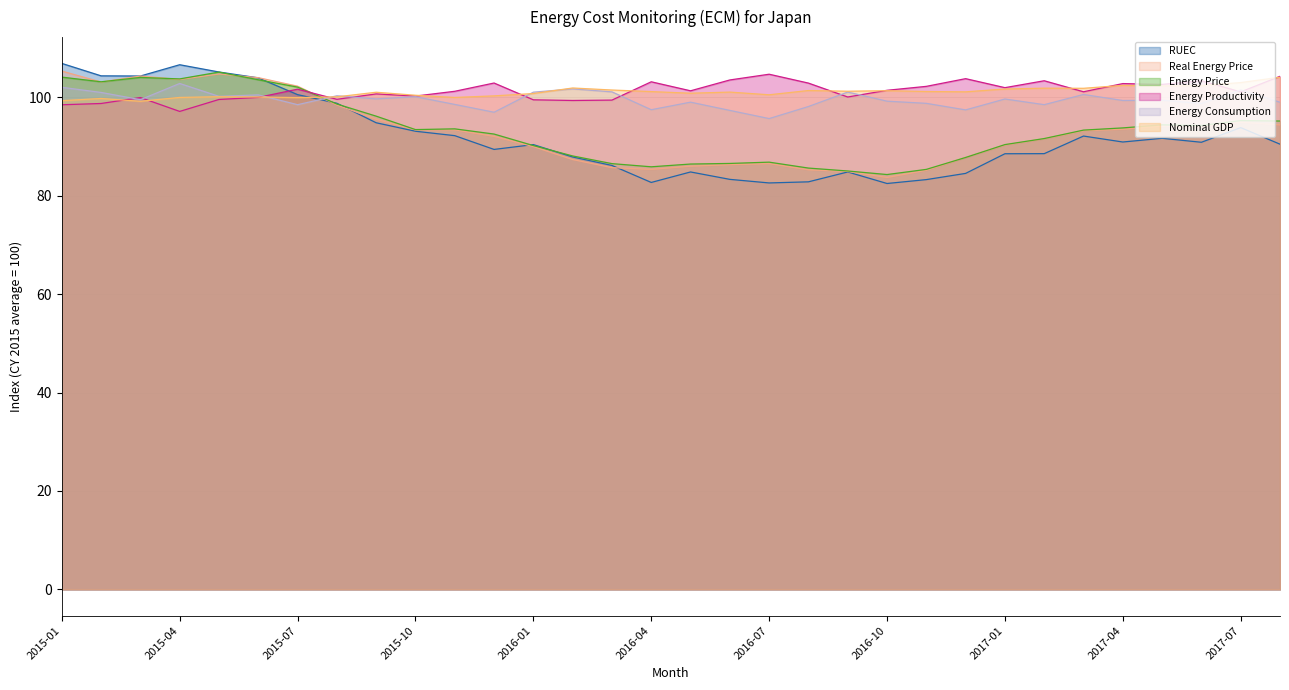

Is the value of Real Energy Price at 2016-02 greater than the value of RUEC at 2016-05?

Yes